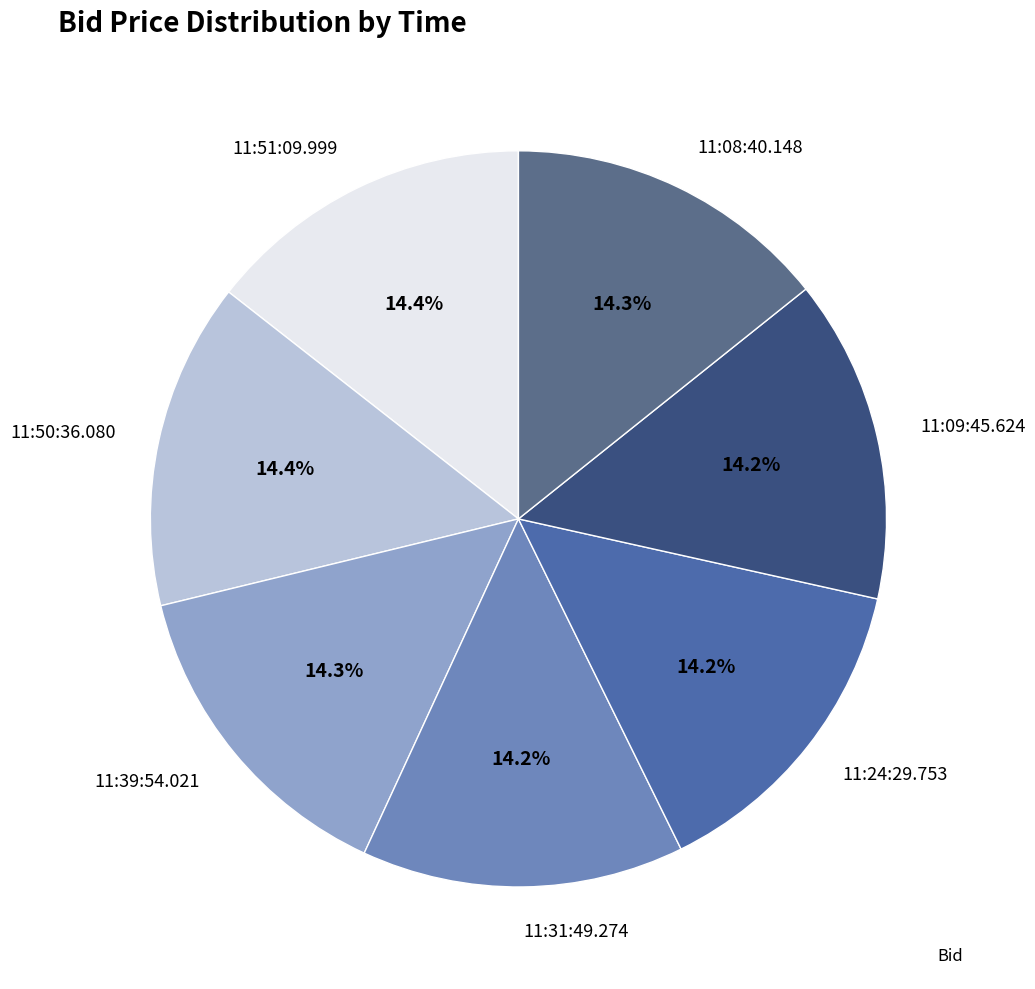

Is 11:51:09.999 the majority of the pie?

No